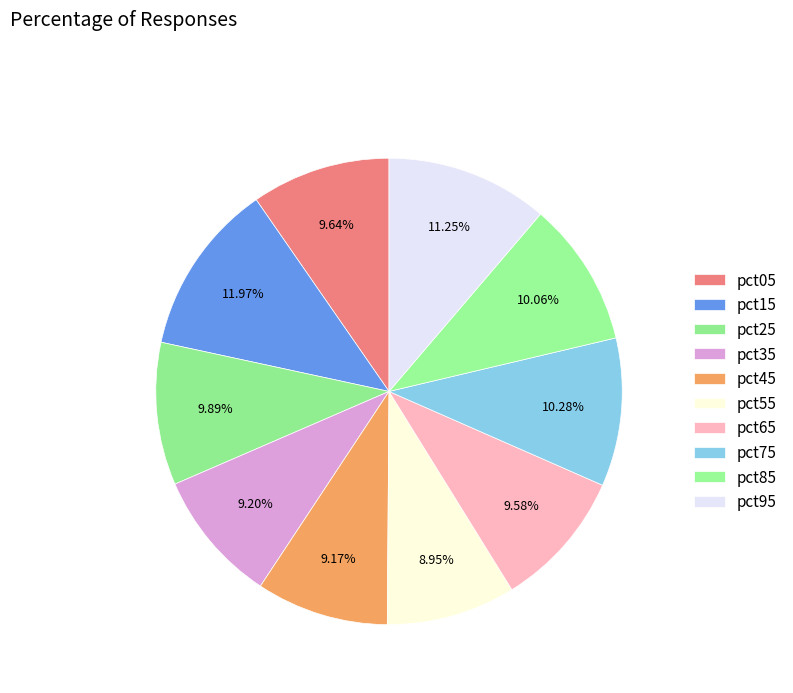

What is the smallest slice in the pie chart?

pct55